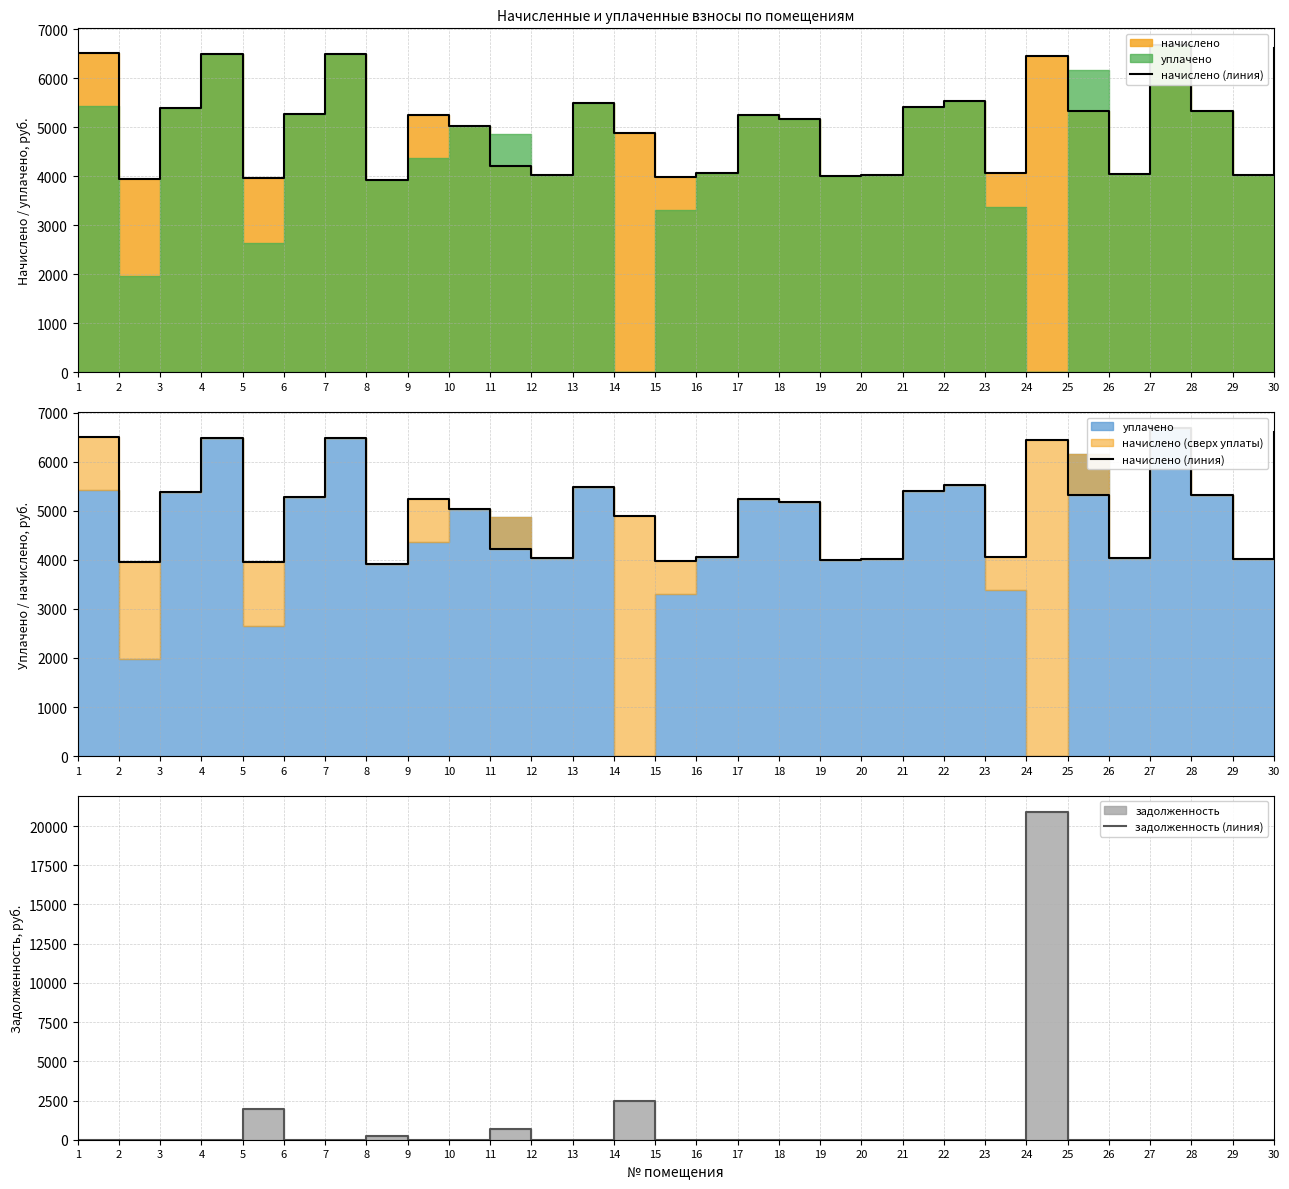

Which series changed the most between 20 and 30?

начислено (линия)